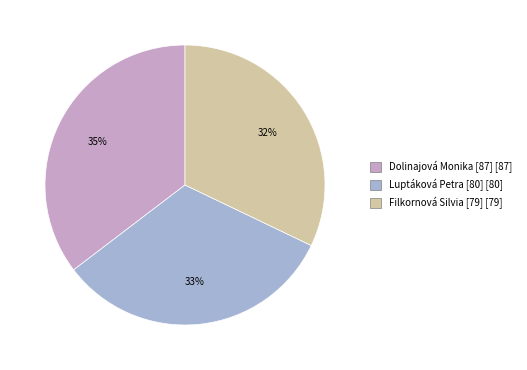

To the nearest percent, what is the difference between the largest and smallest slice percentages?

3%